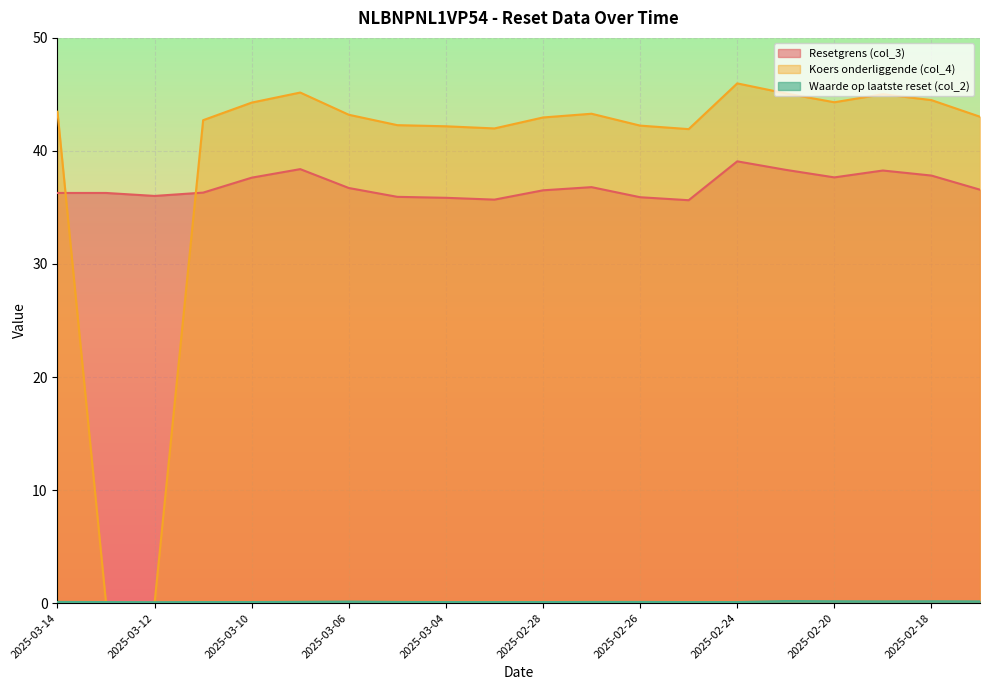

What is the approximate value of Waarde op laatste reset (col_2) at 2025-02-19?

0.1